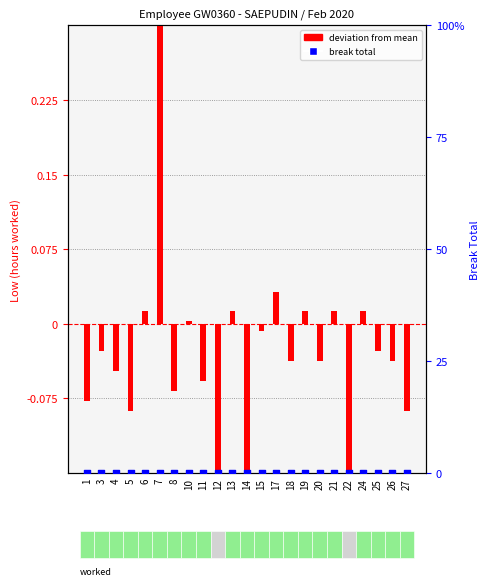

At which category is the sum across all series the highest?

7